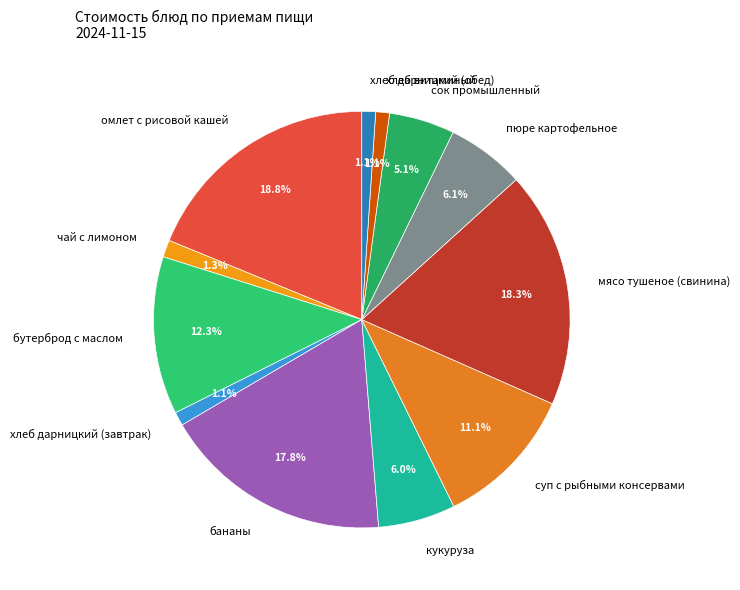

What percentage is NOT represented by пюре картофельное?

93.9%